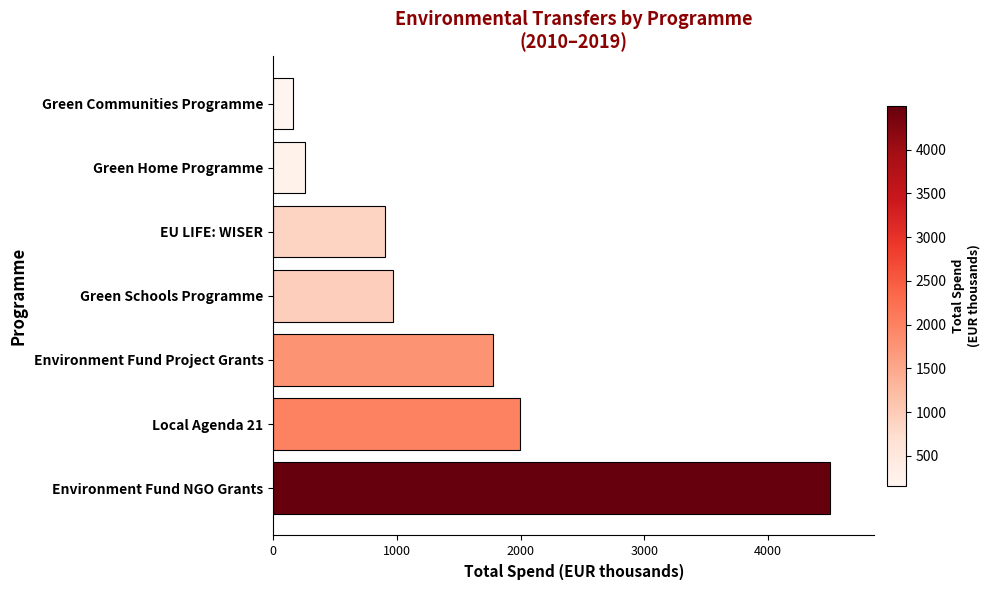

Approximately how many times larger is the value at EU LIFE: WISER compared to Local Agenda 21?

0.5